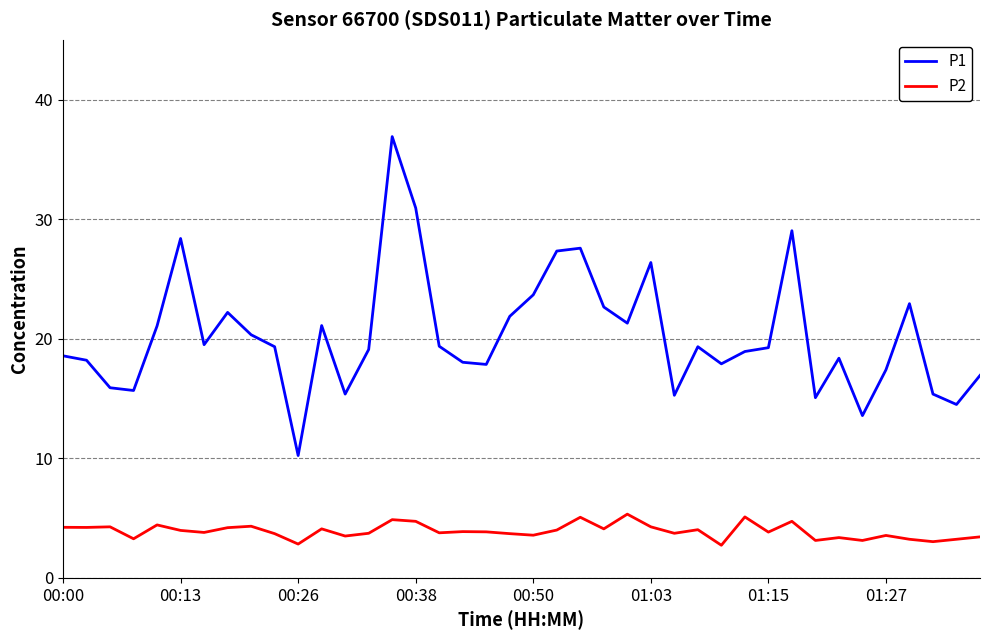

At how many categories does at least one series exceed 34?

1